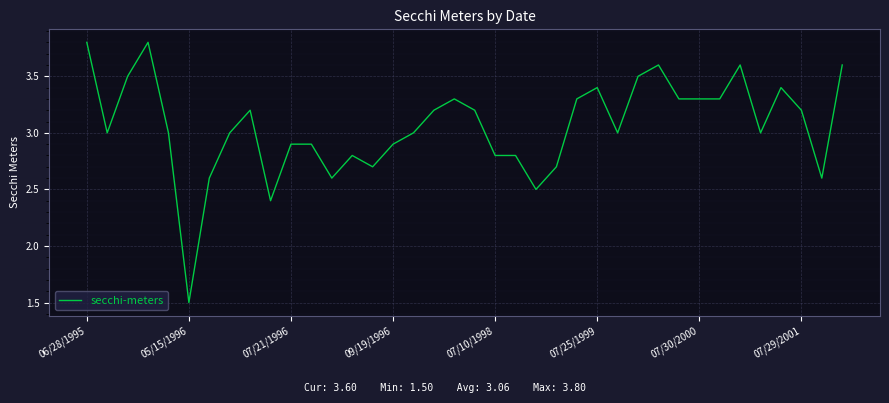

True or false: the data has more than 2 interior local peaks.

True